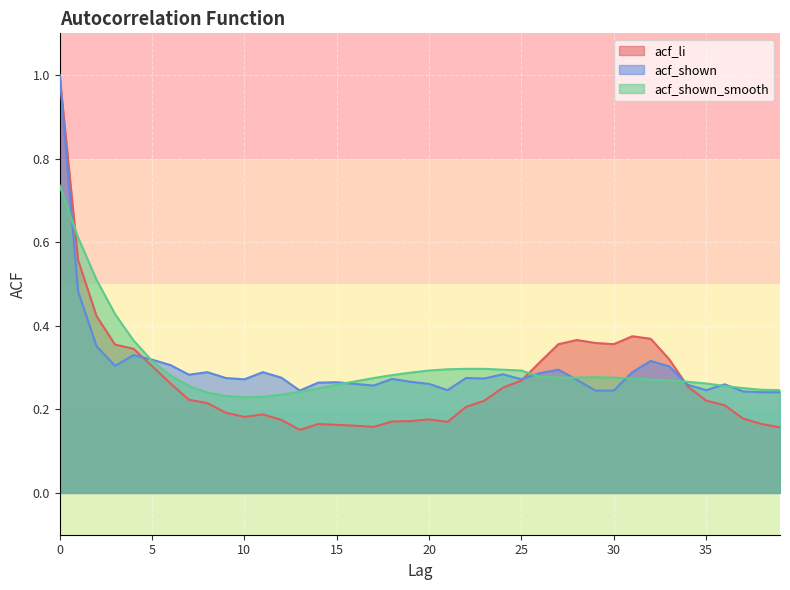

After their last crossing, which series has the higher values: acf_shown_smooth or acf_shown?

acf_shown_smooth